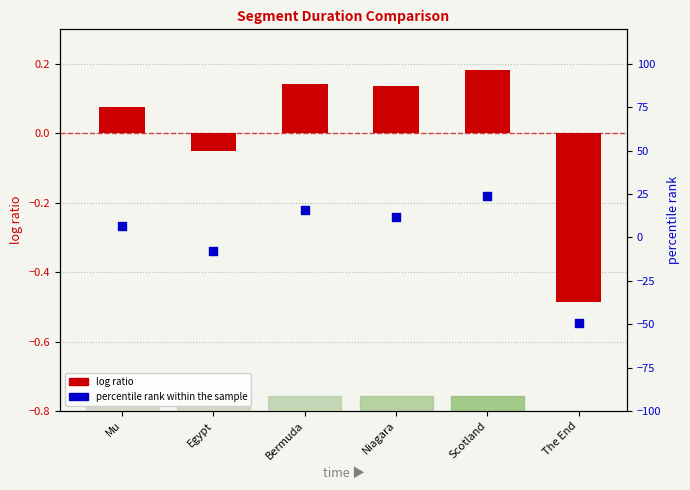

At which category is the sum across all series the highest?

Scotland